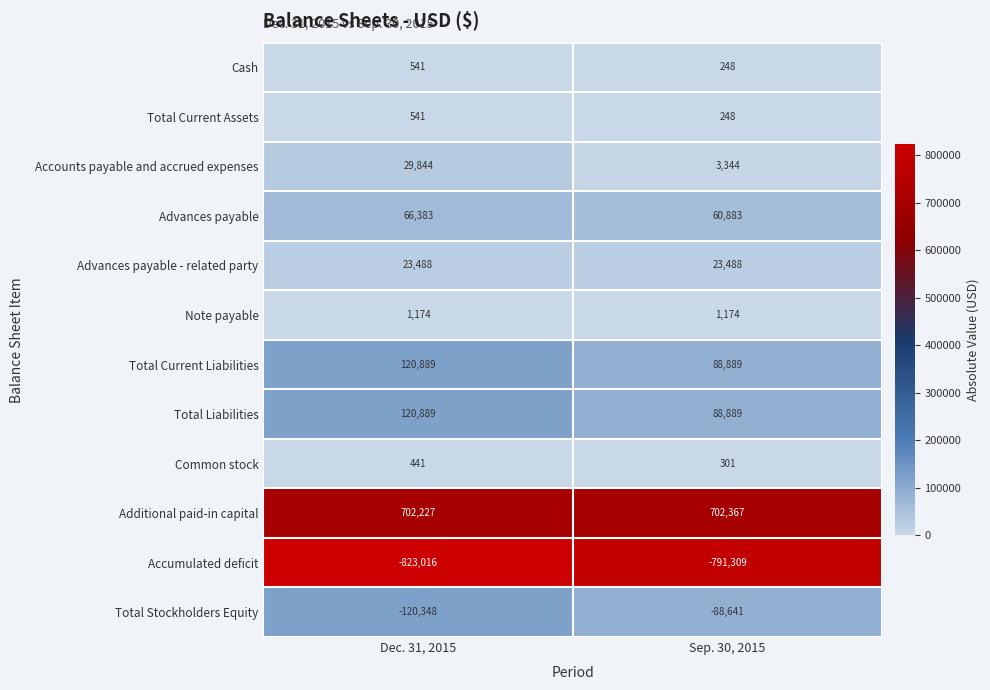

What is the average value of the Total Stockholders Equity series?

-104494